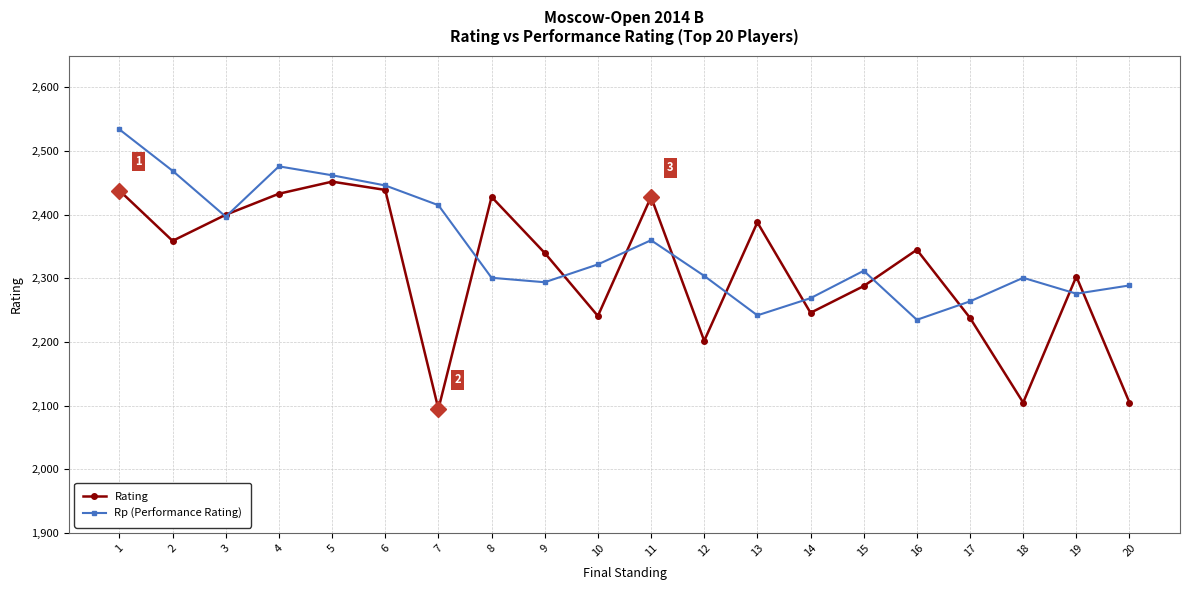

What is the total value across all series at 13?

4630